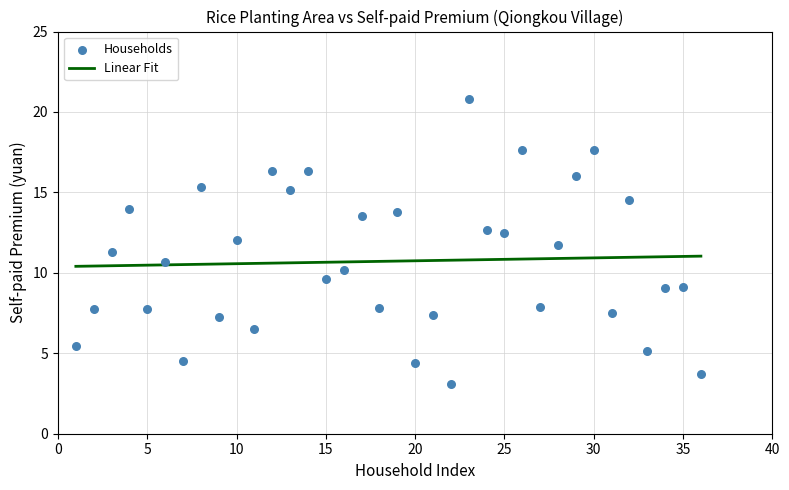

What is the range of Y values (max minus min)?

17.7